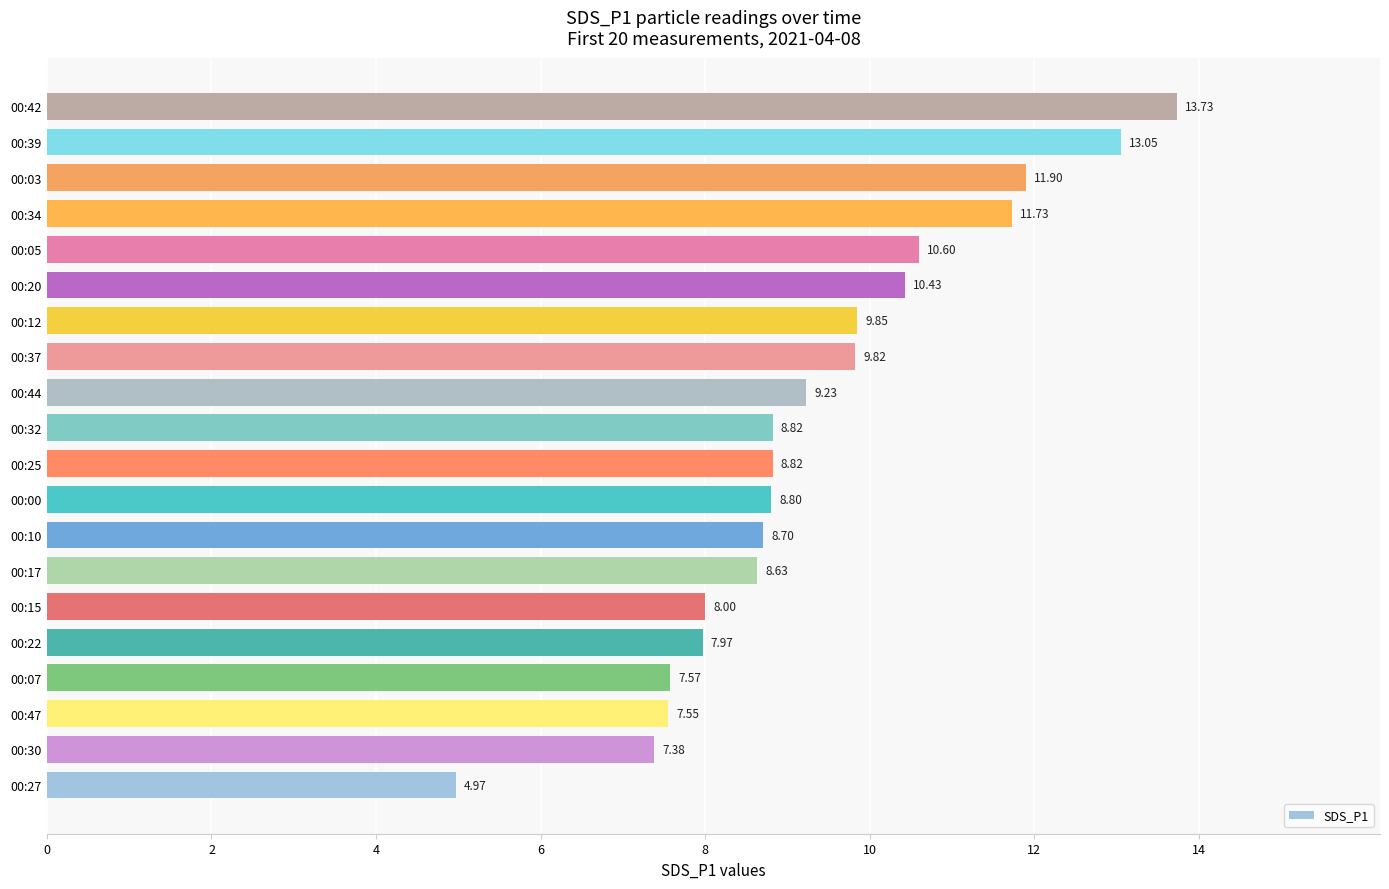

What is the difference between the maximum and minimum values?

8.8